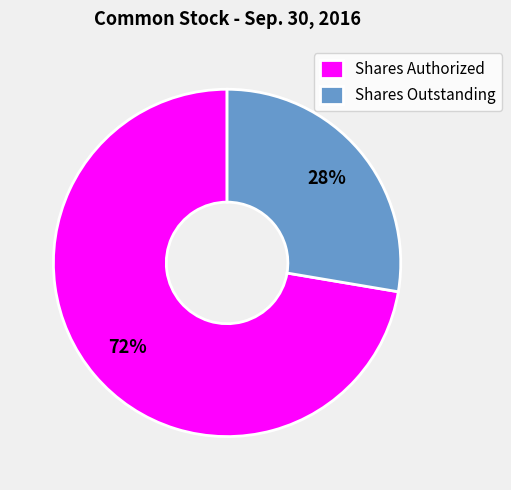

What is the largest slice in the pie chart?

Shares Authorized